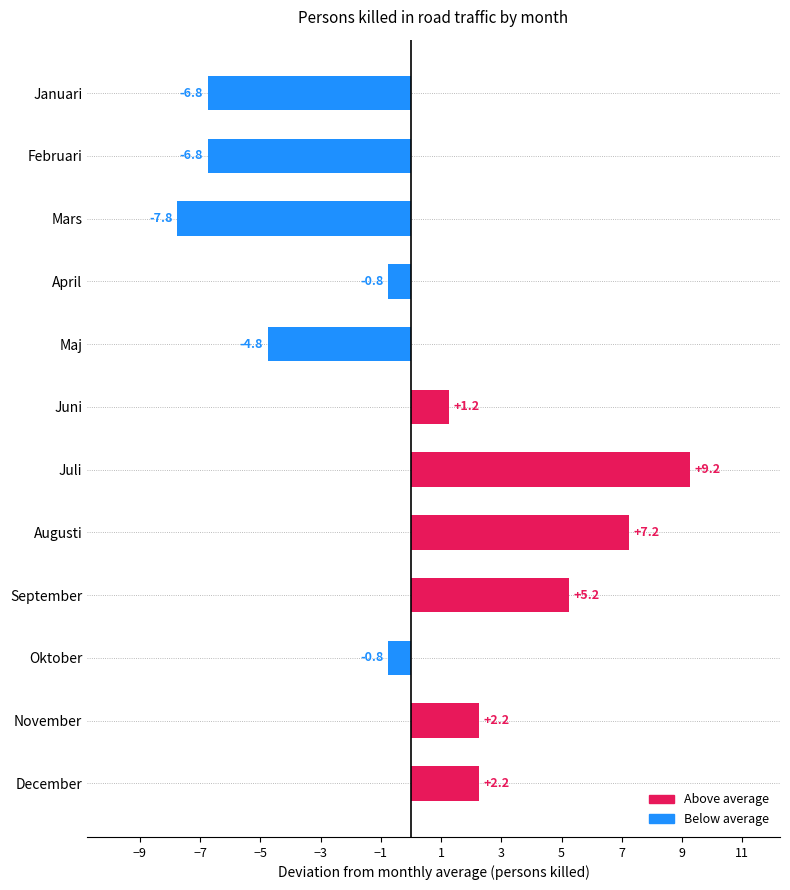

What is the difference between the values at Oktober and Juni?

2.0